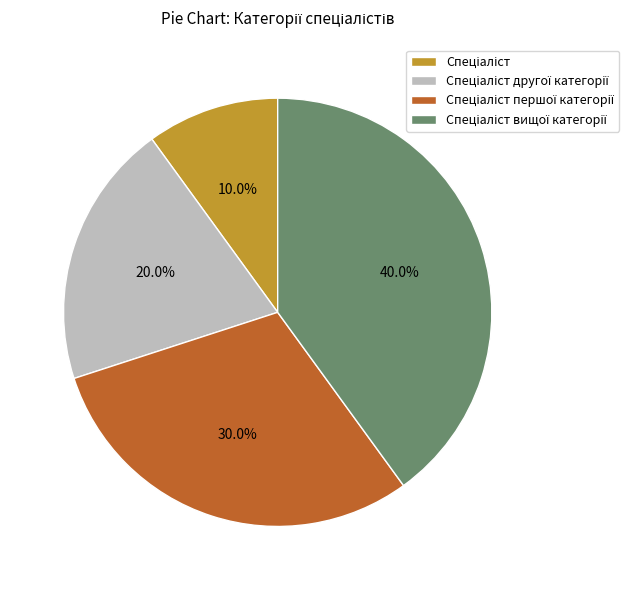

Is there a majority slice in this chart?

No